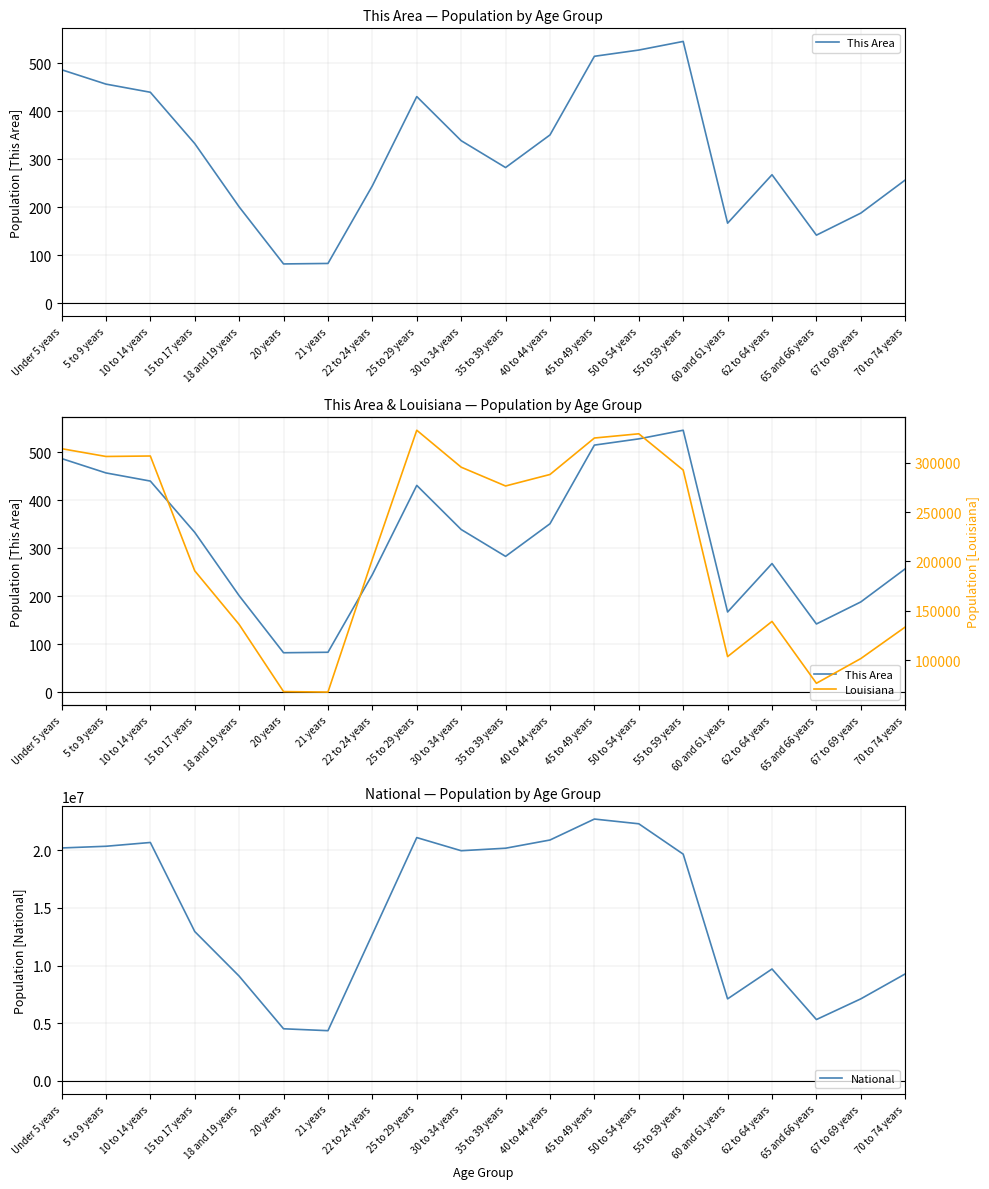

At 20 years, list the series in order from smallest to largest.

This Area, Louisiana, National